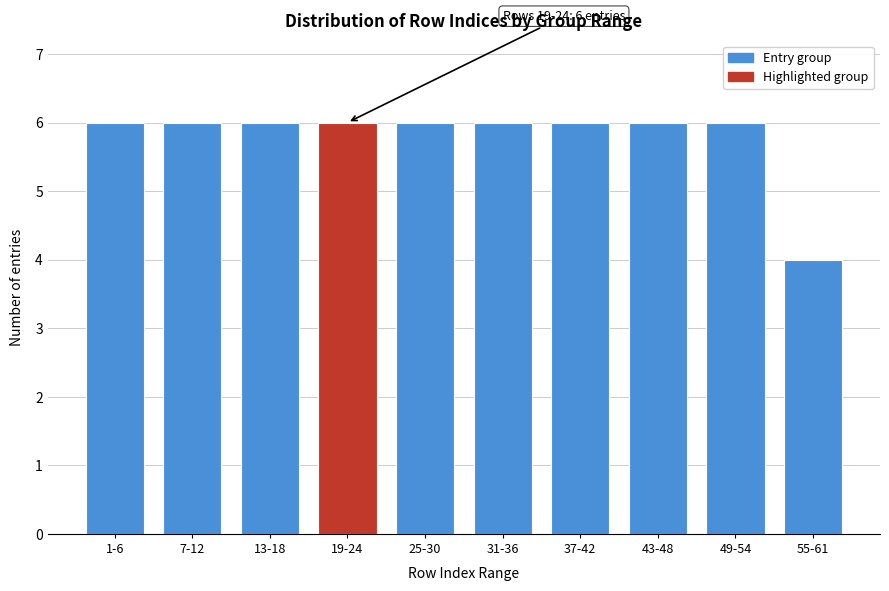

Reading left to right, transcribe all the data shown in this chart.

6	6	6	6	6	6	6	6	6	4